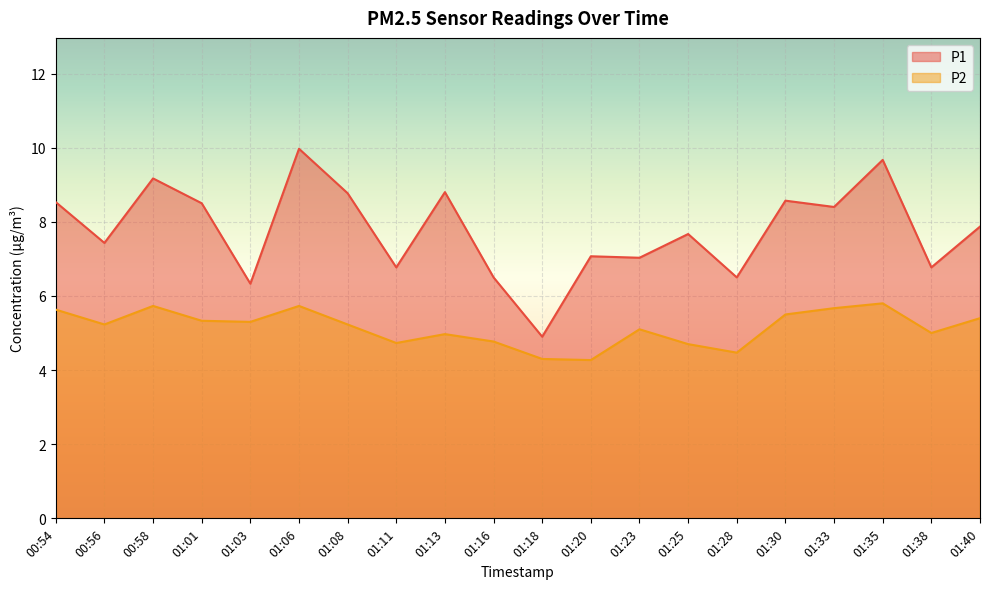

Where is P1 nearest to the value 7?

01:23